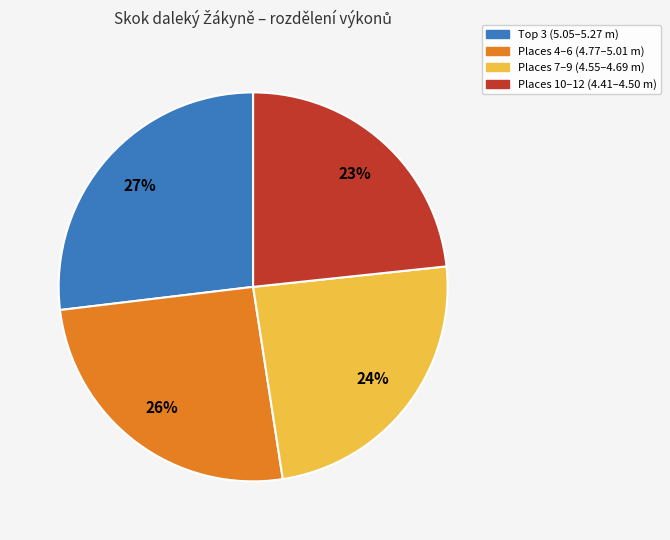

To the nearest percent, what is the average slice percentage?

25%